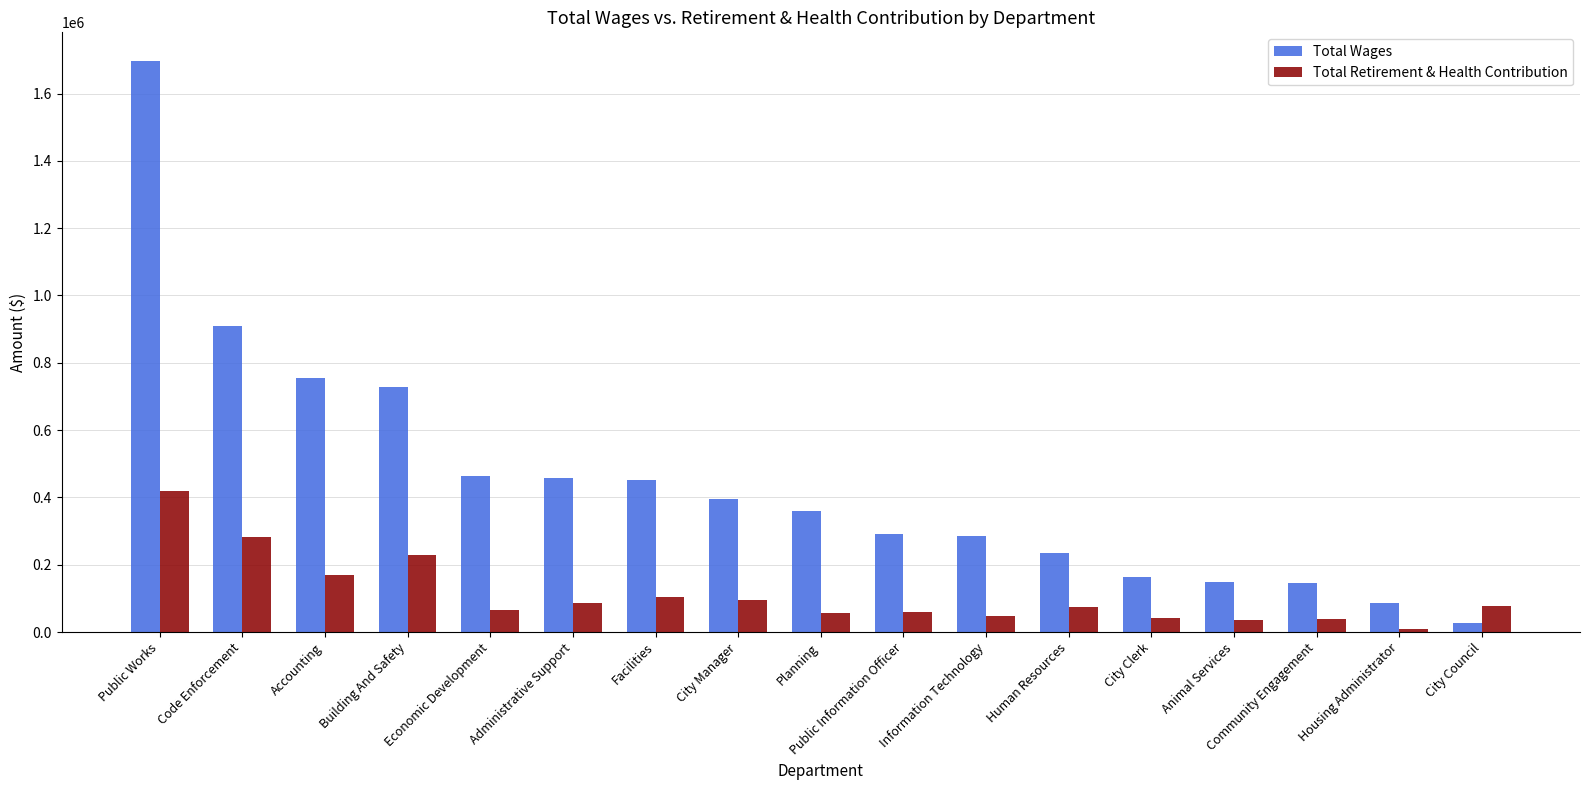

What is the total value across all series at Public Information Officer?

350659